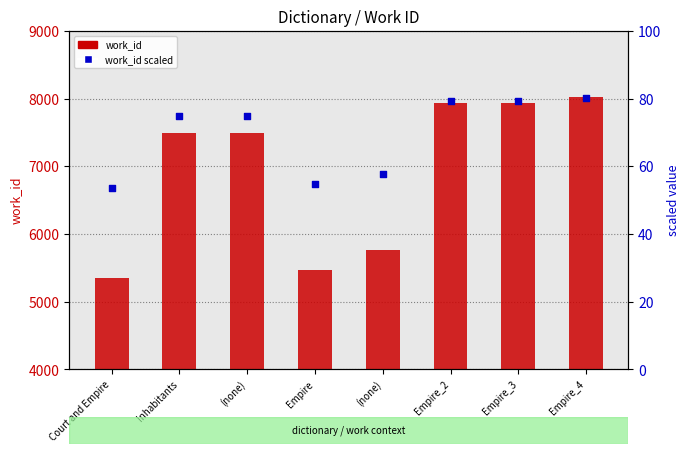

What is the total value across all series at Inhabitants?

7560.9